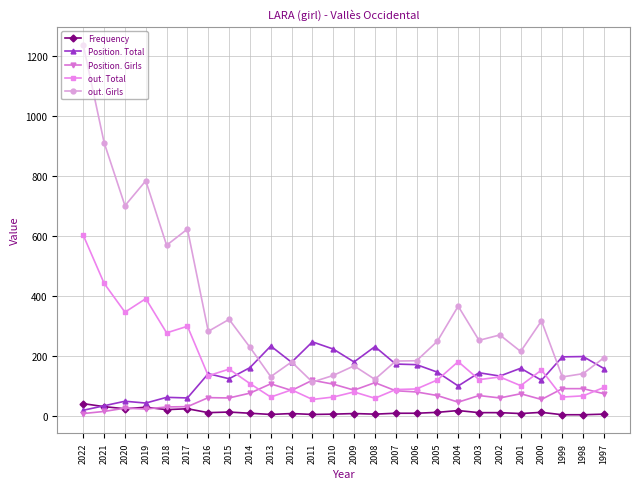

What are all the series names shown in the legend?

Frequency, Position. Total, Position. Girls, out. Total, out. Girls